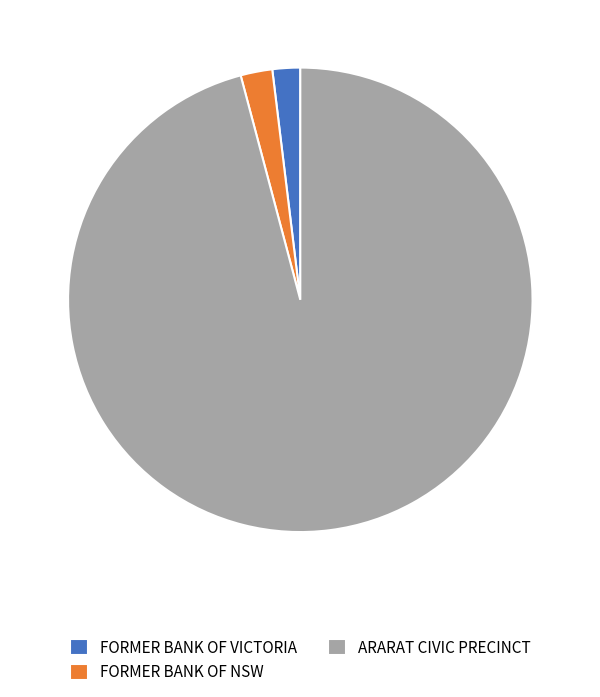

Which has a higher value, FORMER BANK OF VICTORIA or ARARAT CIVIC PRECINCT?

ARARAT CIVIC PRECINCT